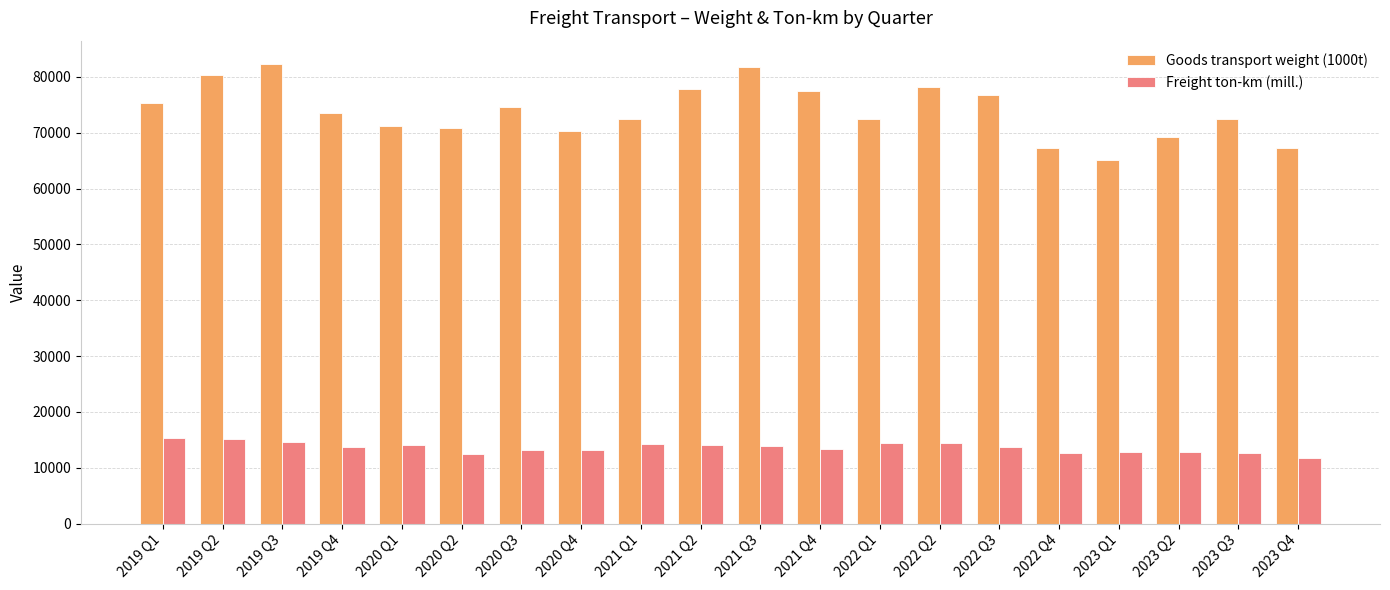

What is the lowest value of the Goods transport weight (1000t) series?

65055.5